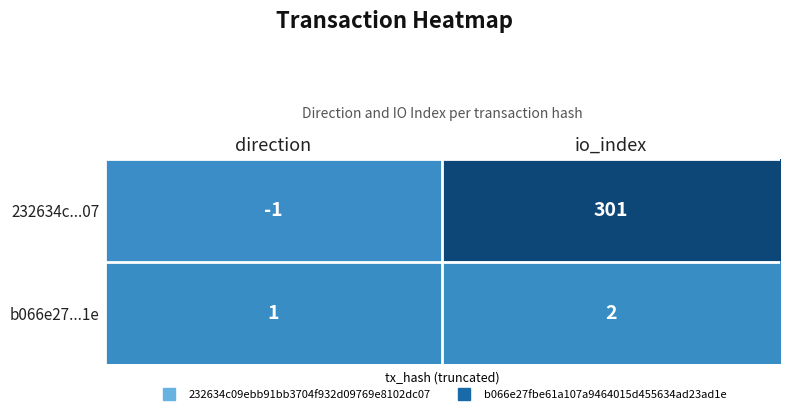

Which category has the highest value across all series?

io_index